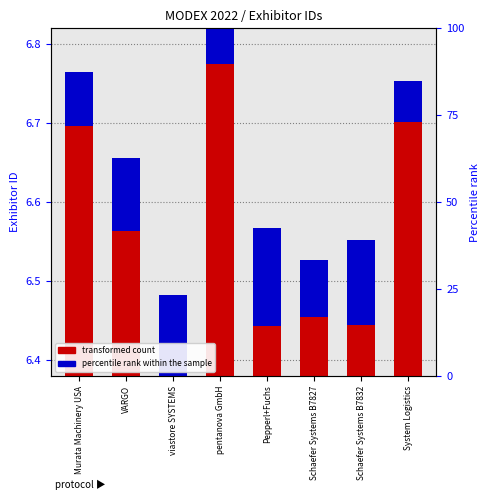

How many series are shown in this chart?

2